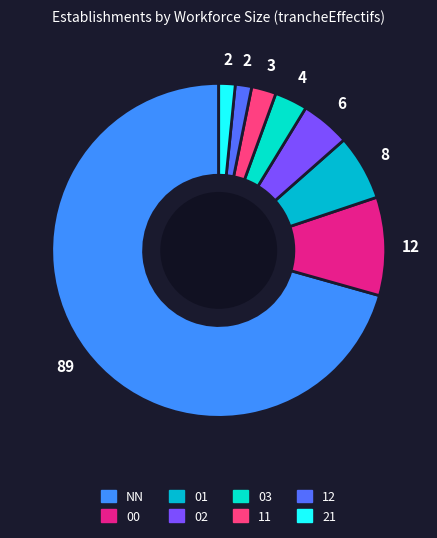

To the nearest percent, what percentage of the pie is 11?

2%